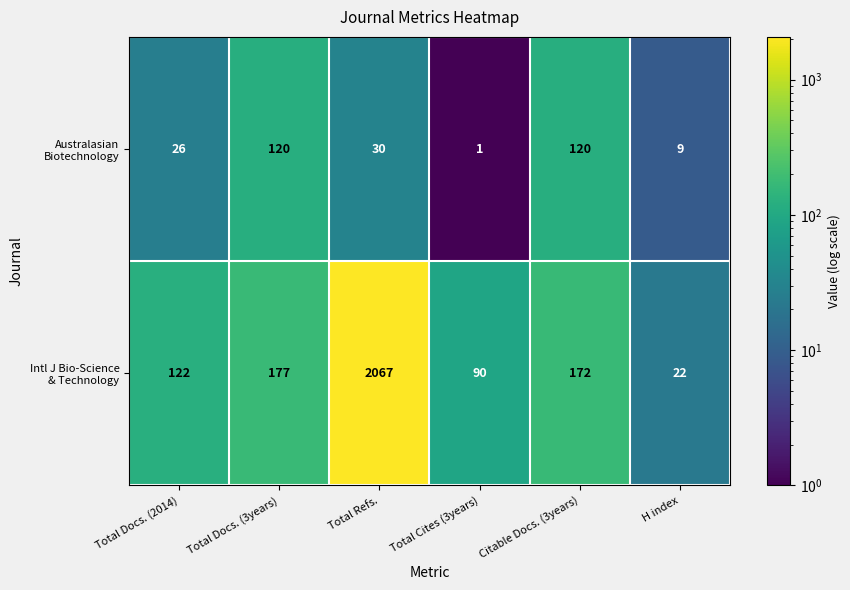

What is the total value across all series at Total Refs.?

2097